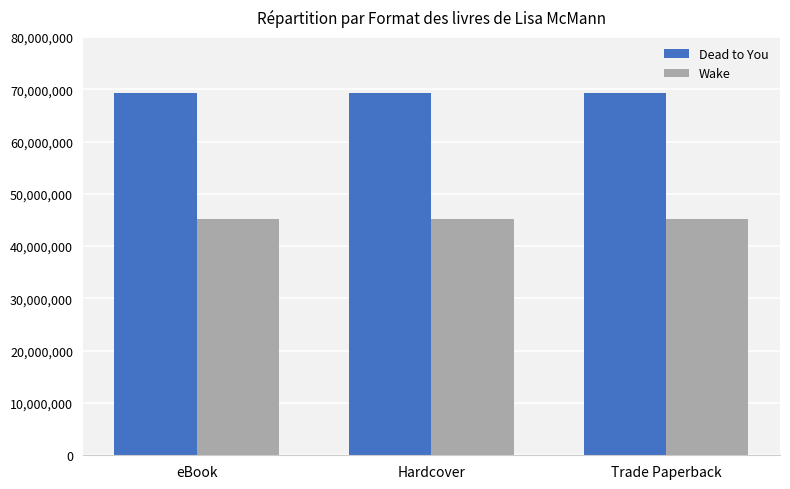

What is the value of the Dead to You bar at the 2nd from the left?

69246424